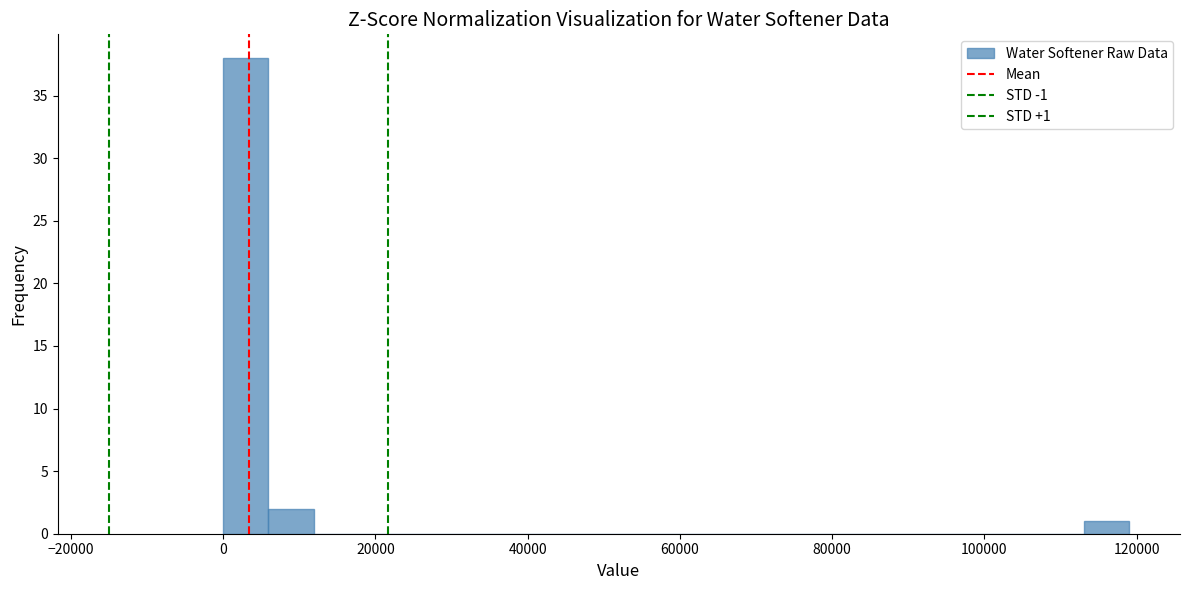

Around what value on the x-axis is the tallest bar? Give the approximate position of its centre, as read against the axis.

2000